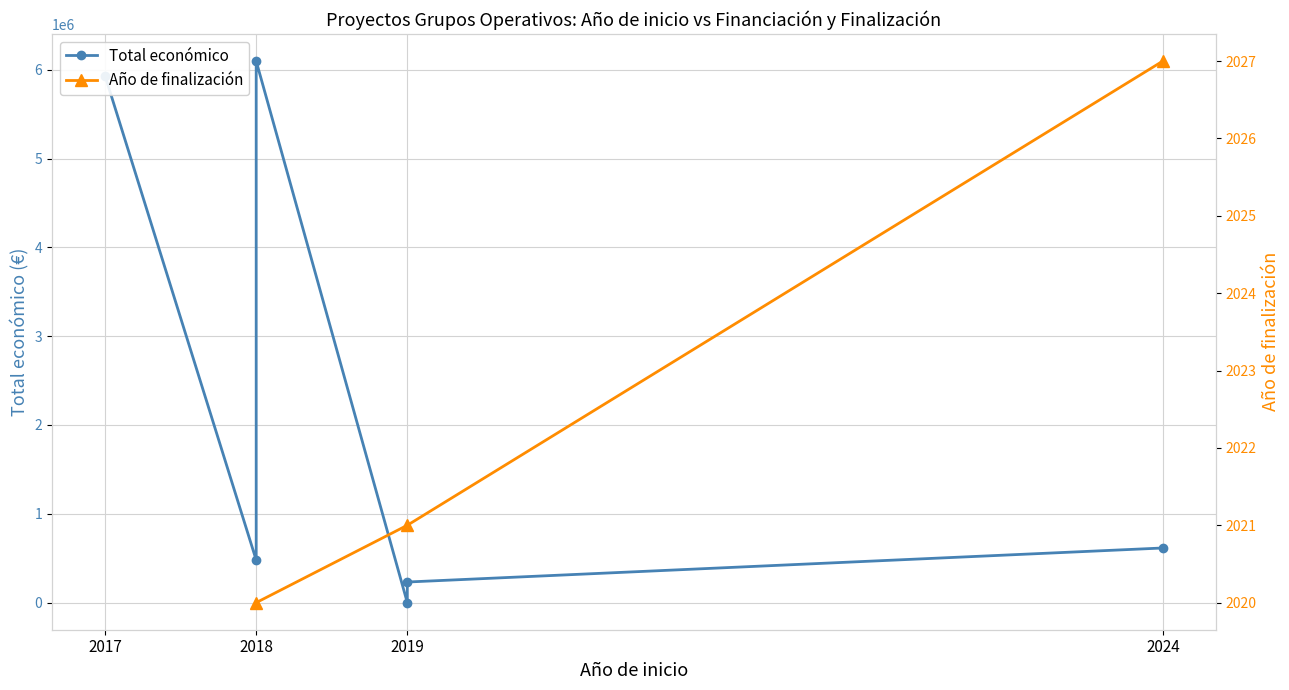

Rank the categories by value from highest to lowest.

2018, 2017, 2024, 2018, 2019, 2019